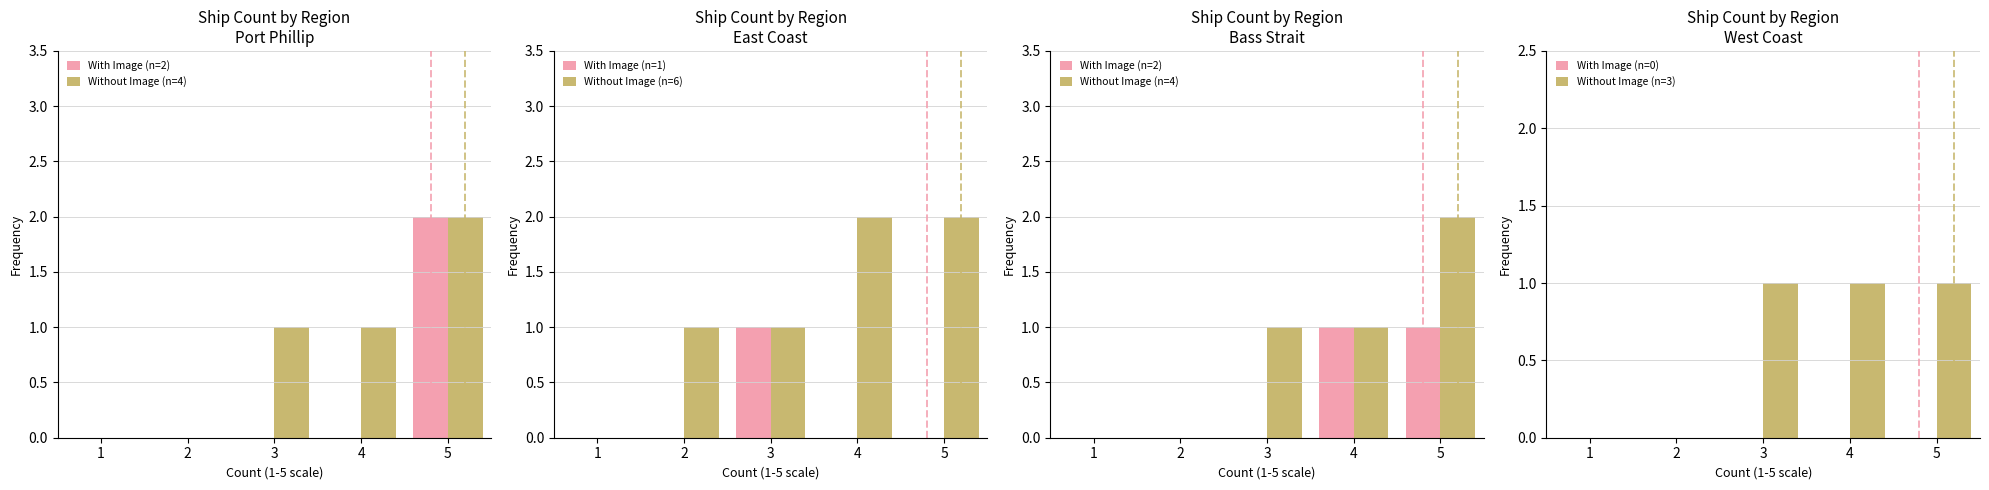

What is the sum of all Without Image (n=4) values?

4